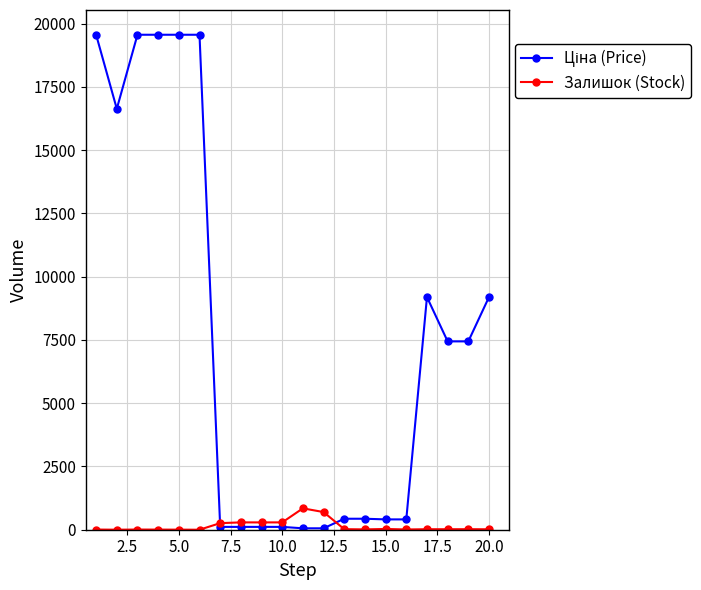

At how many categories does at least one series exceed 16397?

6